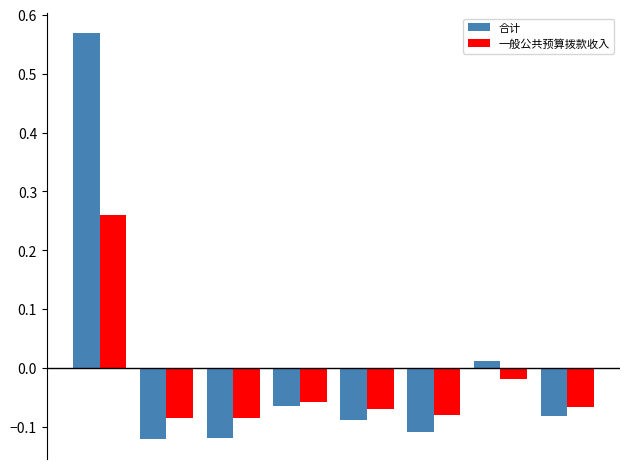

List the series in order of their peak value, lowest first.

一般公共预算拨款收入, 合计